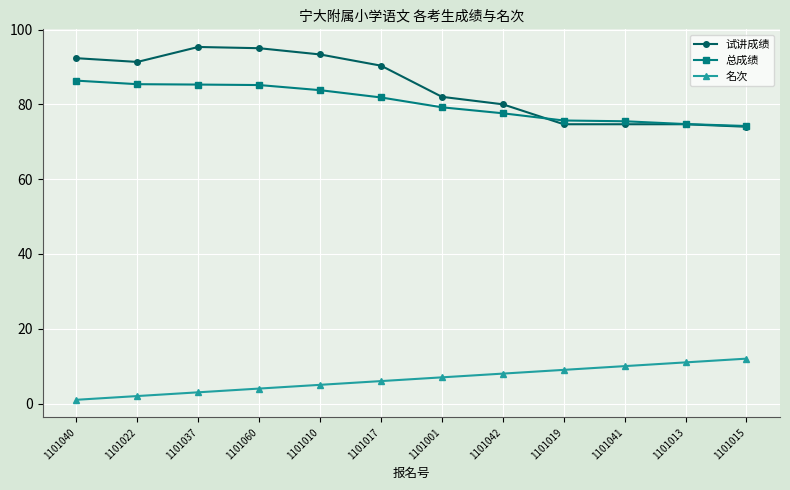

True or false: 总成绩 has a value of 75.5 at 1101041.

True